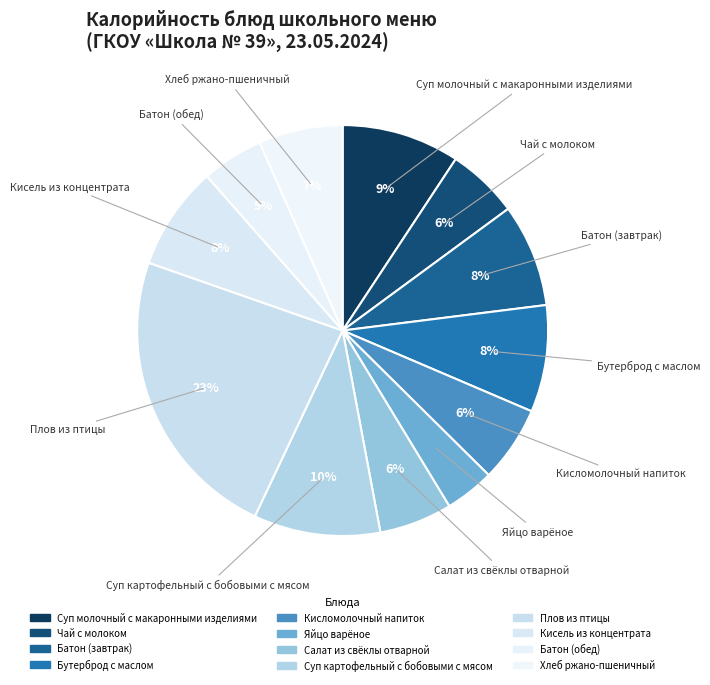

Rank the categories by value from highest to lowest.

Плов из птицы, Суп картофельный с бобовыми с мясом, Суп молочный с макаронными изделиями, Бутерброд с маслом, Кисель из концентрата, Батон (завтрак), Хлеб ржано-пшеничный, Кисломолочный напиток, Салат из свёклы отварной, Чай с молоком, Батон (обед), Яйцо варёное